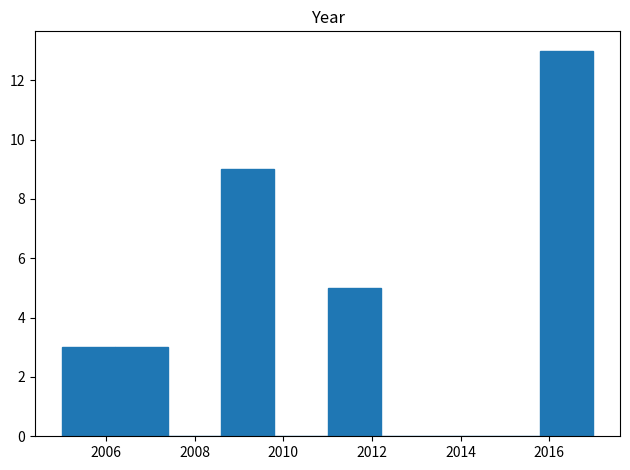

Reading left to right, list every bar in this chart as the range it spans on the x-axis followed by its height. The values are not printed on the chart, so give them approximately, as read against the axis.

2005.0 to 2006.2: 3
2006.2 to 2007.4: 3
2007.4 to 2008.6: 0
2008.6 to 2009.8: 9
2009.8 to 2011.0: 0
2011.0 to 2012.2: 5
2012.2 to 2013.4: 0
2013.4 to 2014.6: 0
2014.6 to 2015.8: 0
2015.8 to 2017.0: 13